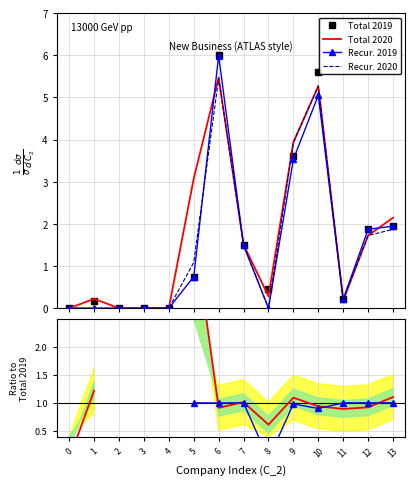

Between which two adjacent categories do Recur. 2019 and Total 2020 first intersect?

5 and 6